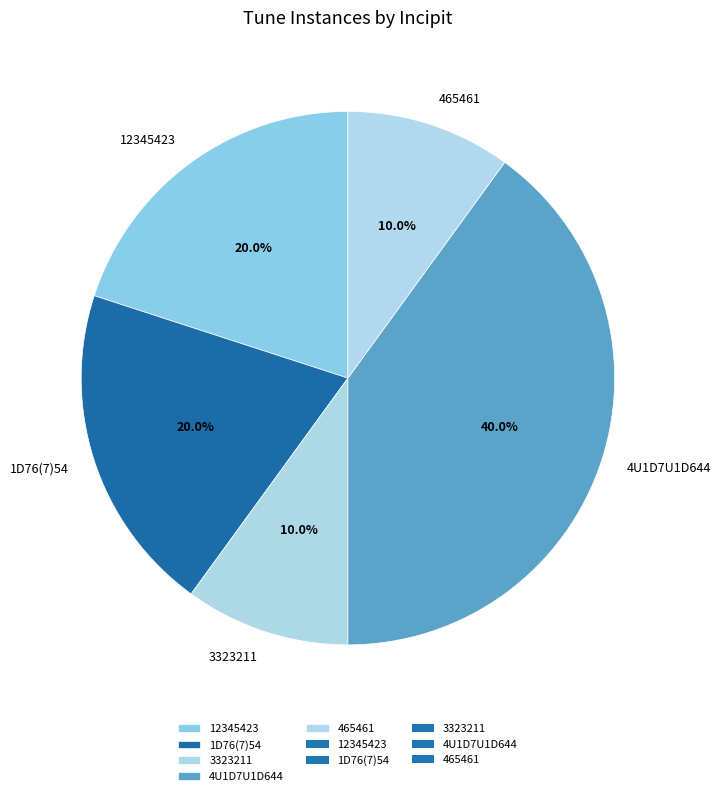

To the nearest percent, what is the combined percentage of 4U1D7U1D644 and 12345423?

60%